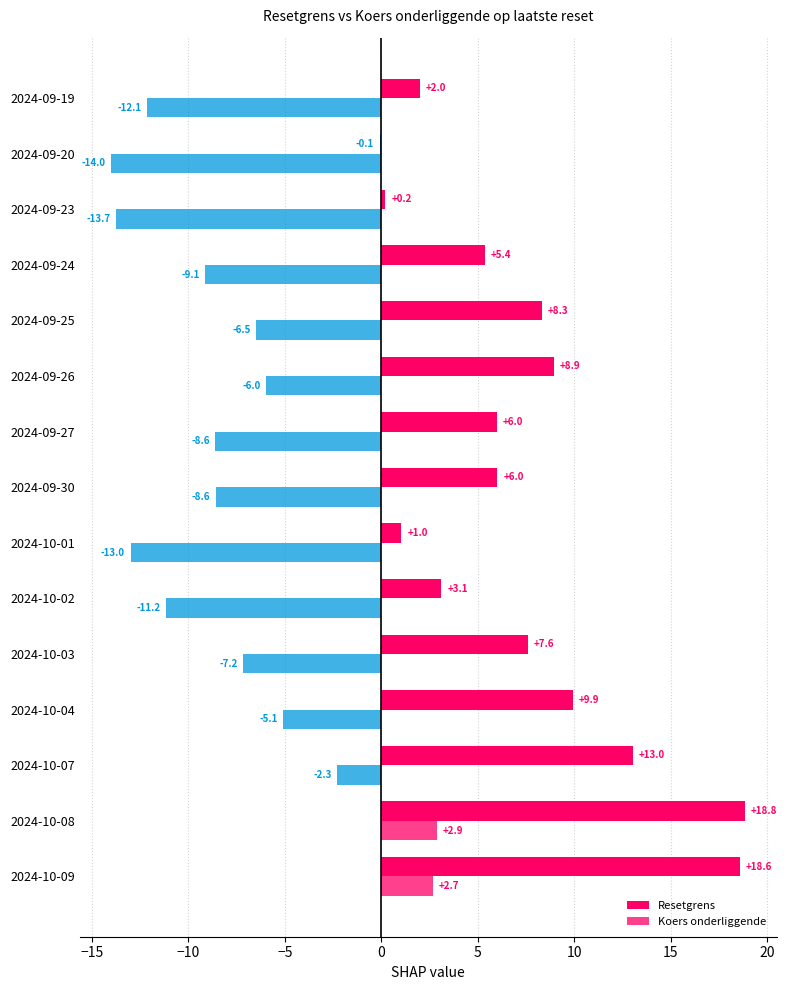

List the series in order of their overall mean, lowest first.

Koers onderliggende, Resetgrens